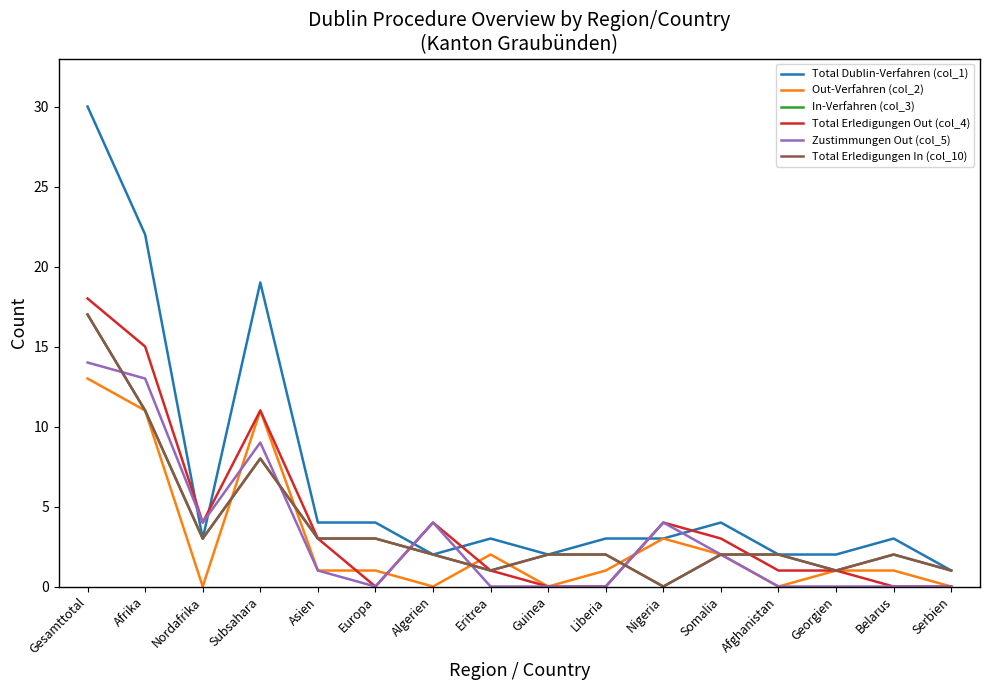

Is this an area chart (filled region under the line)?

No